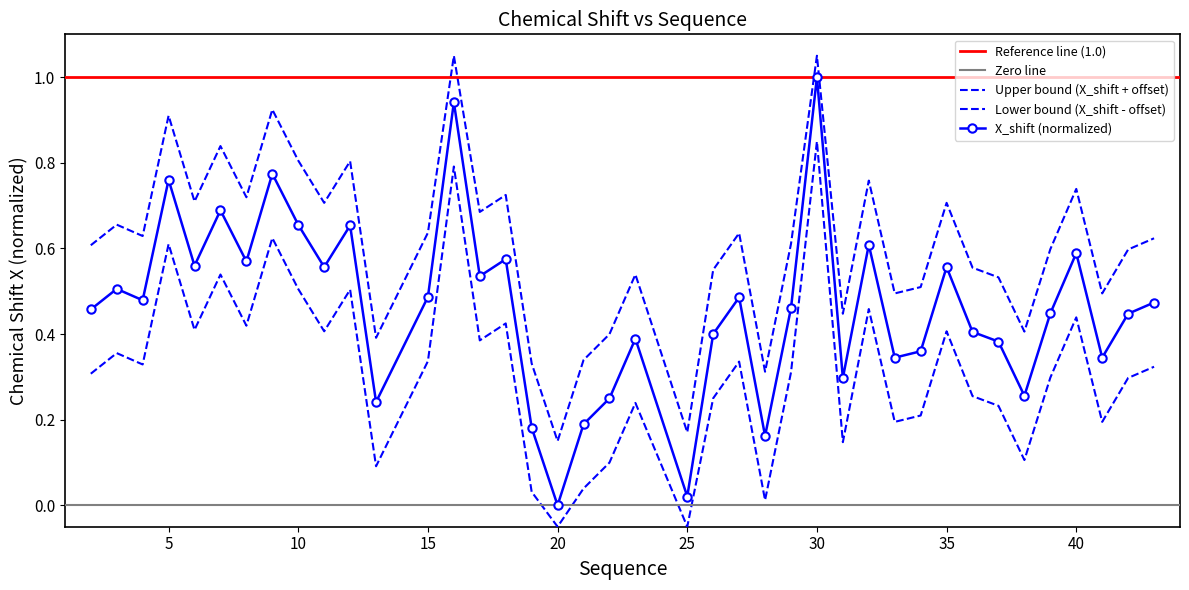

Where is the first local maximum?

3